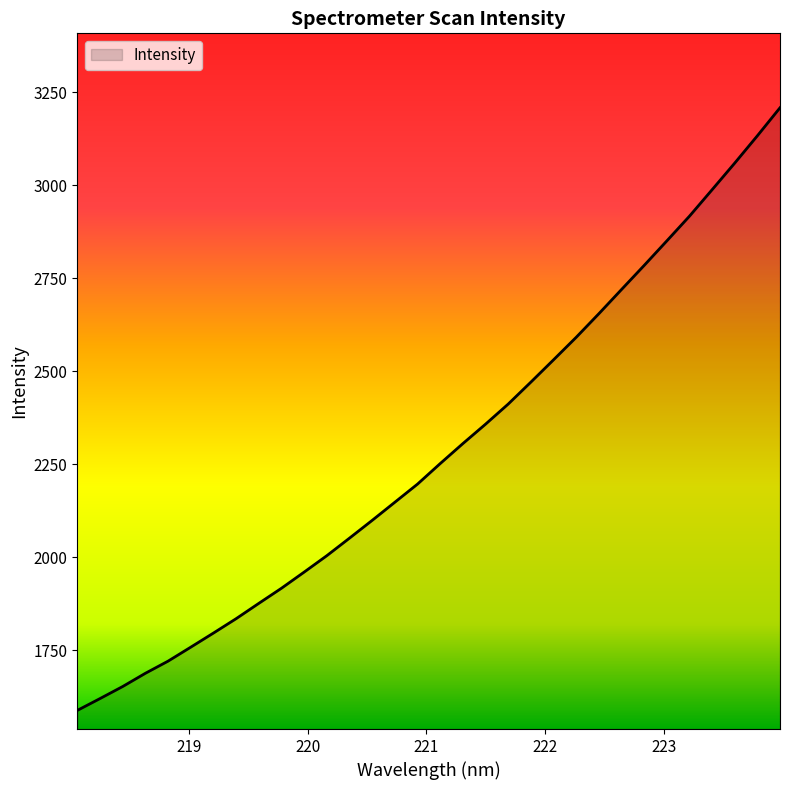

What is the difference between the maximum and minimum values?

1619.6